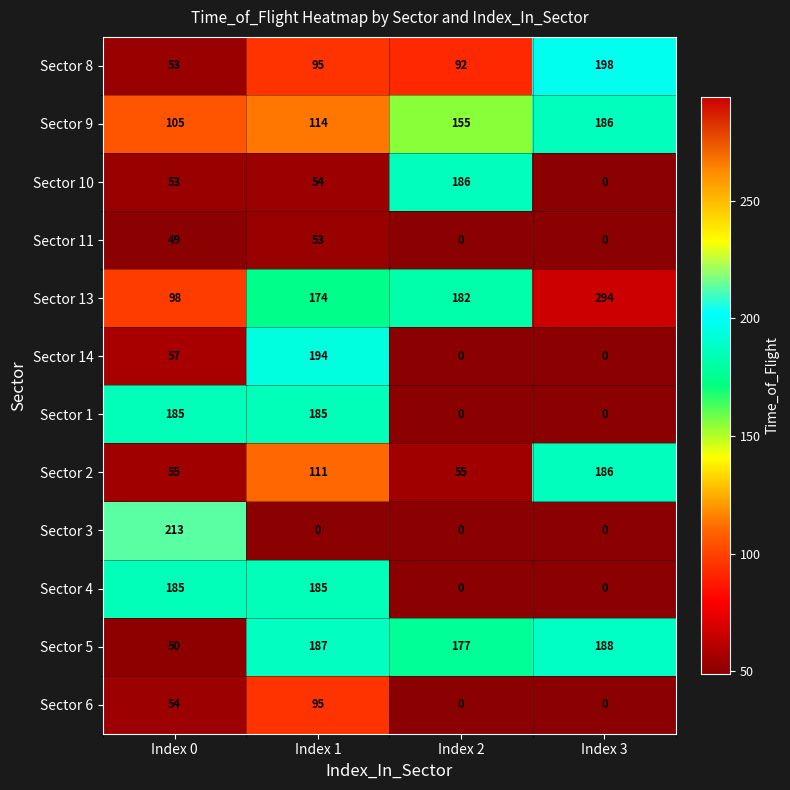

How many data points in Sector 2 are less than 111?

2